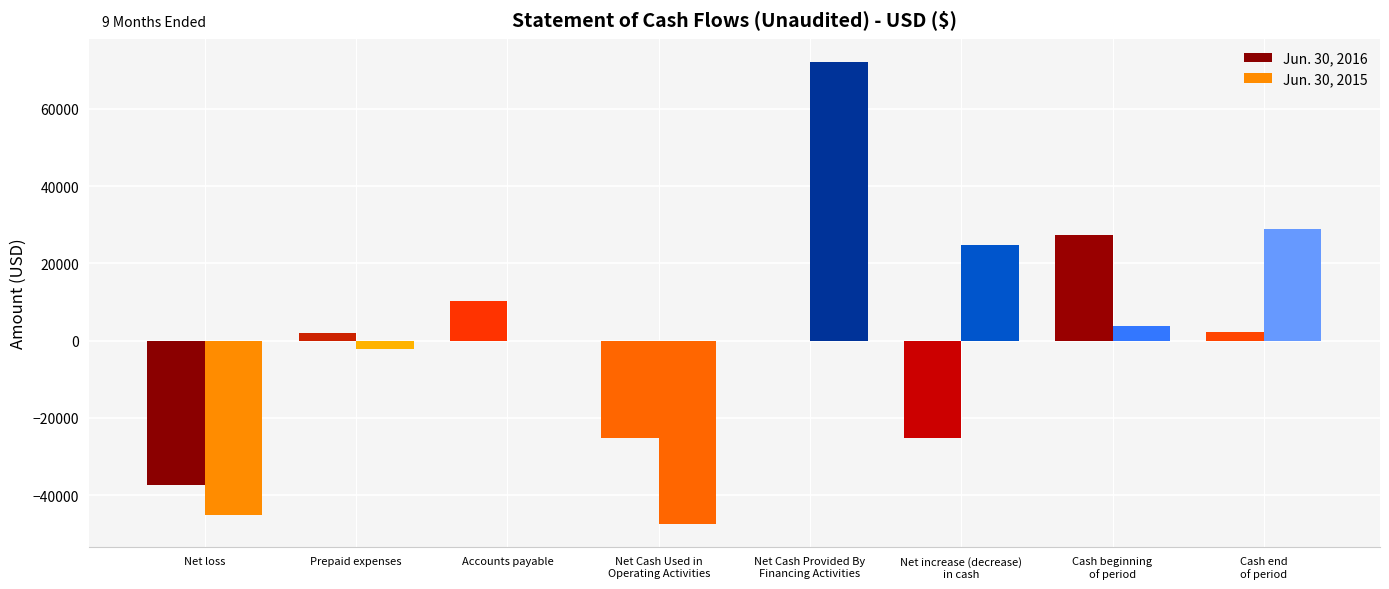

Are the bars horizontal?

No